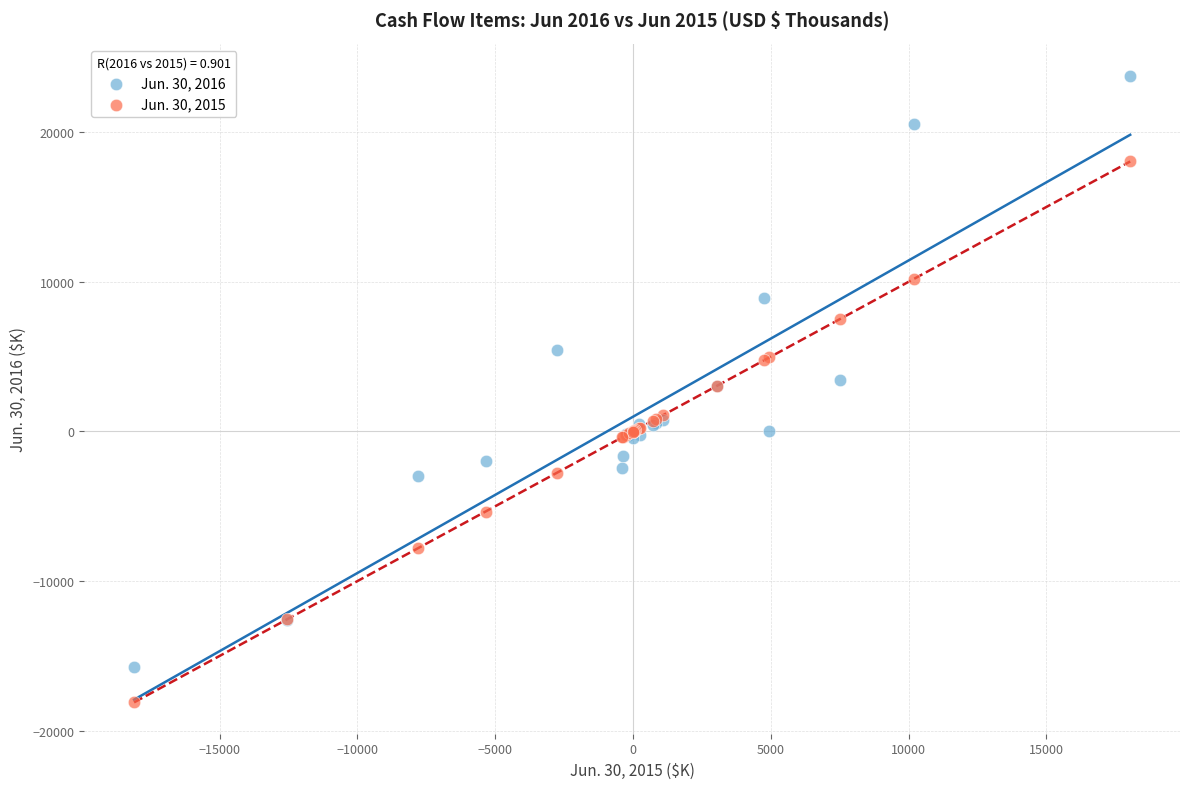

Which series reaches the minimum Y coordinate?

Jun. 30, 2015